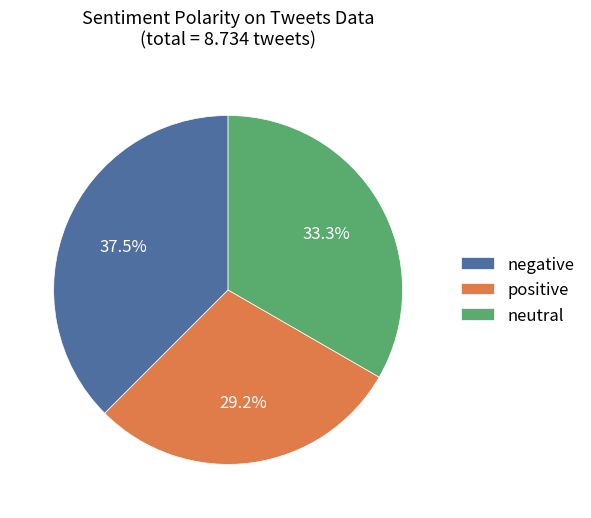

Which category has the smallest portion of the pie?

positive